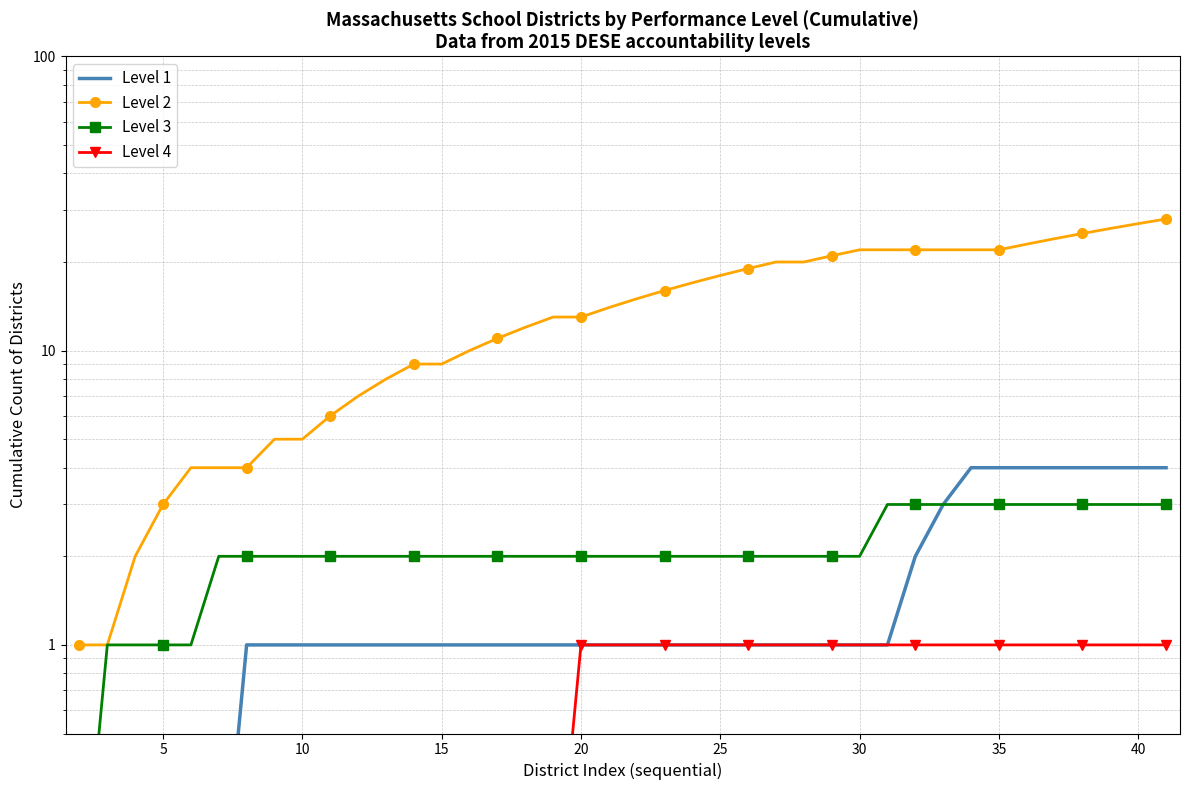

What is the value of the Level 1 point at the 21st from the left?

0.1